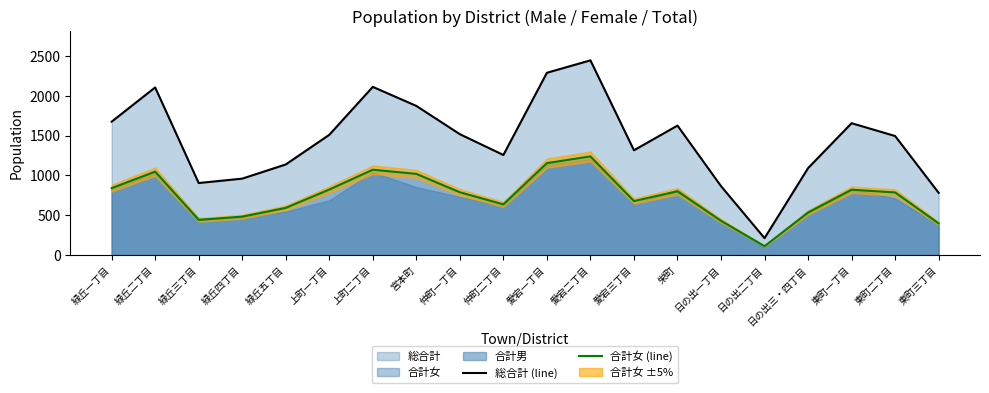

The 総合計 (line) series shows 559 at 緑丘五丁目. True or false?

False